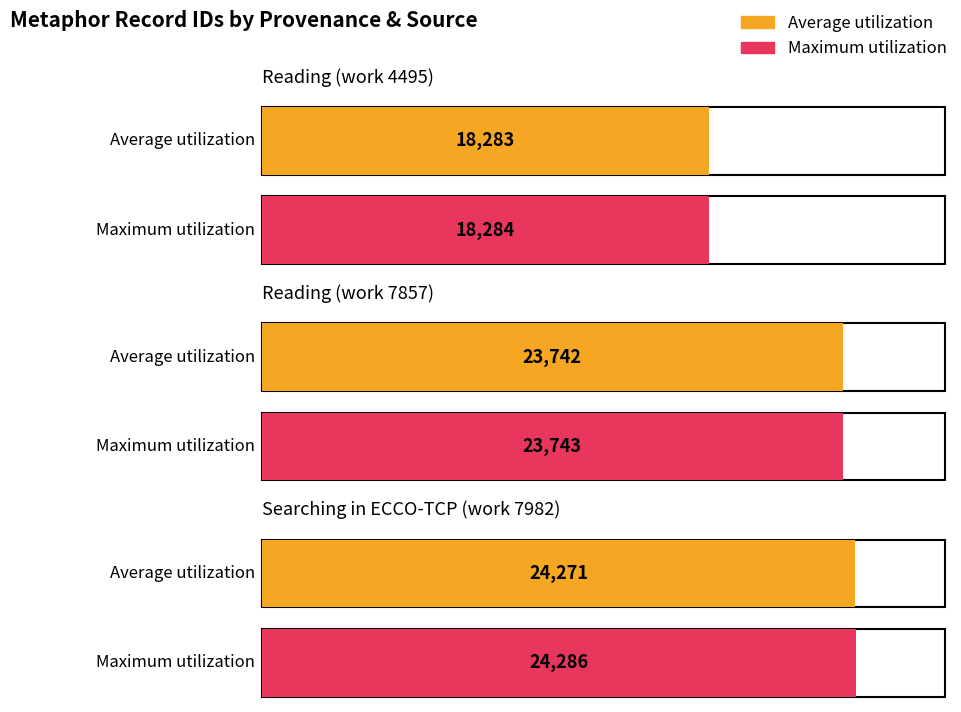

What is the label of the 1st bar from the right?

Searching in ECCO-TCP (work 7982)